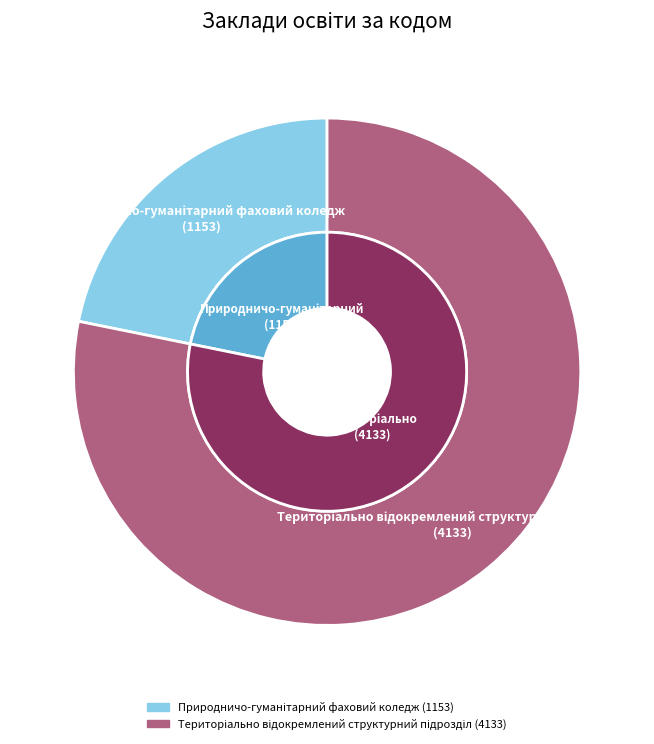

To the nearest percent, what portion does Територіально відокремлений структурний підрозділ represent?

78%